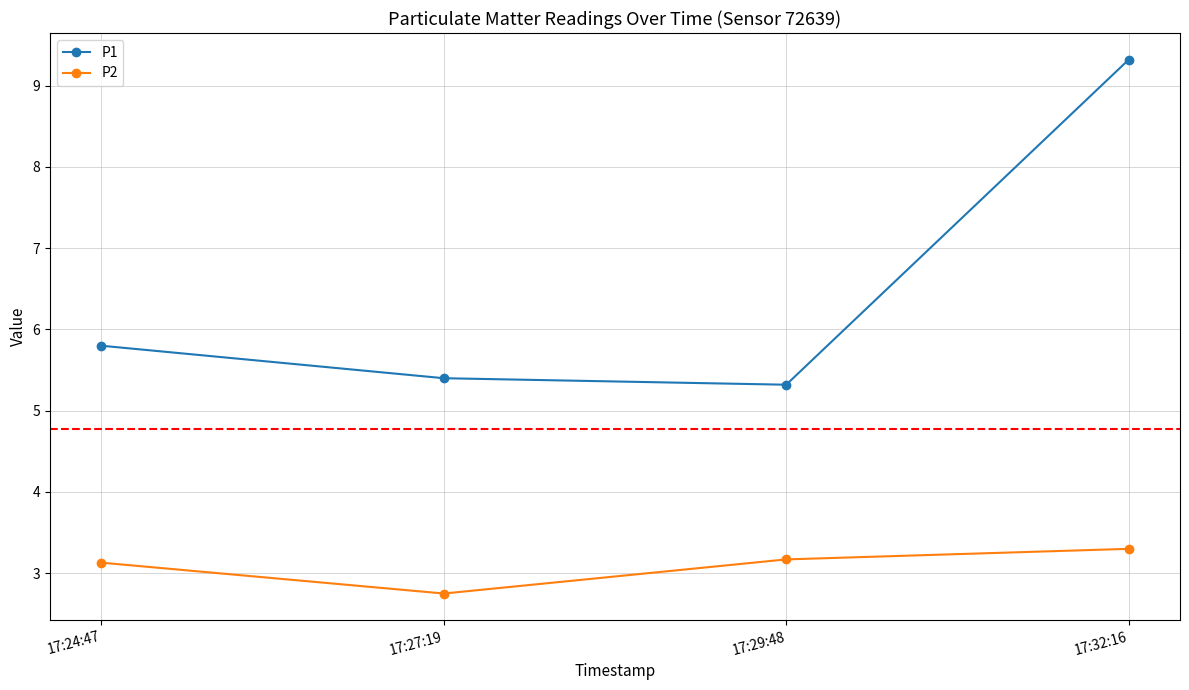

Does the chart display data point markers on the line(s)?

Yes